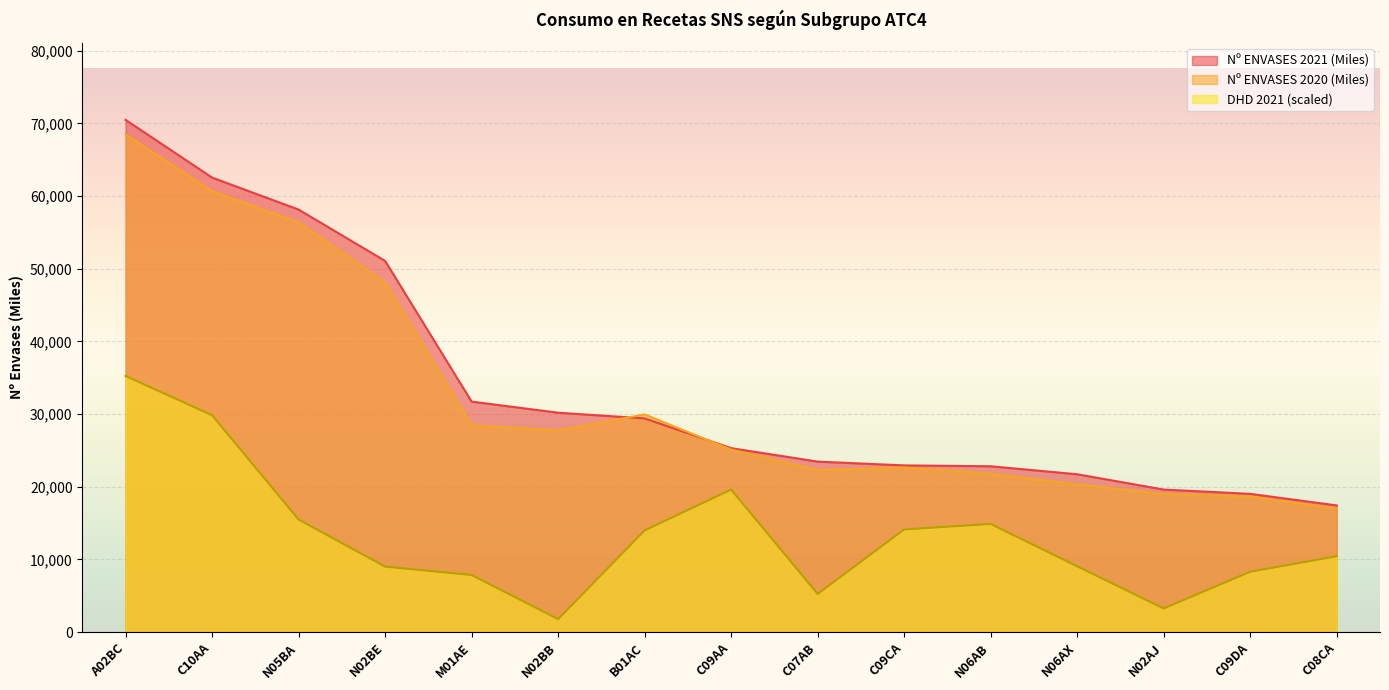

Reading left to right, list all the values displayed in this chart.

Nº ENVASES 2021 (Miles): A02BC=70488.6	C10AA=62542.1	N05BA=58141.3	N02BE=51076.9	M01AE=31718.0	N02BB=30189.0	B01AC=29406.1	C09AA=25312.0	C07AB=23459.8	C09CA=22937.3	N06AB=22818.6	N06AX=21717.5	N02AJ=19611.4	C09DA=19024.1	C08CA=17430.4
Nº ENVASES 2020 (Miles): A02BC=68499.3	C10AA=60649.1	N05BA=56370.7	N02BE=48115.8	M01AE=28457.4	N02BB=27752.5	B01AC=29953.6	C09AA=25111.1	C07AB=22285.3	C09CA=22644.5	N06AB=21791.9	N06AX=20327.8	N02AJ=19000.9	C09DA=18658.8	C08CA=16990.4
DHD 2021: A02BC=35244.3	C10AA=29836.8	N05BA=15489.6	N02BE=9007.1	M01AE=7853.9	N02BB=1780.9	B01AC=13988.9	C09AA=19606.5	C07AB=5248.5	C09CA=14126.3	N06AB=14878.0	N06AX=9050.2	N02AJ=3249.3	C09DA=8303.9	C08CA=10435.1